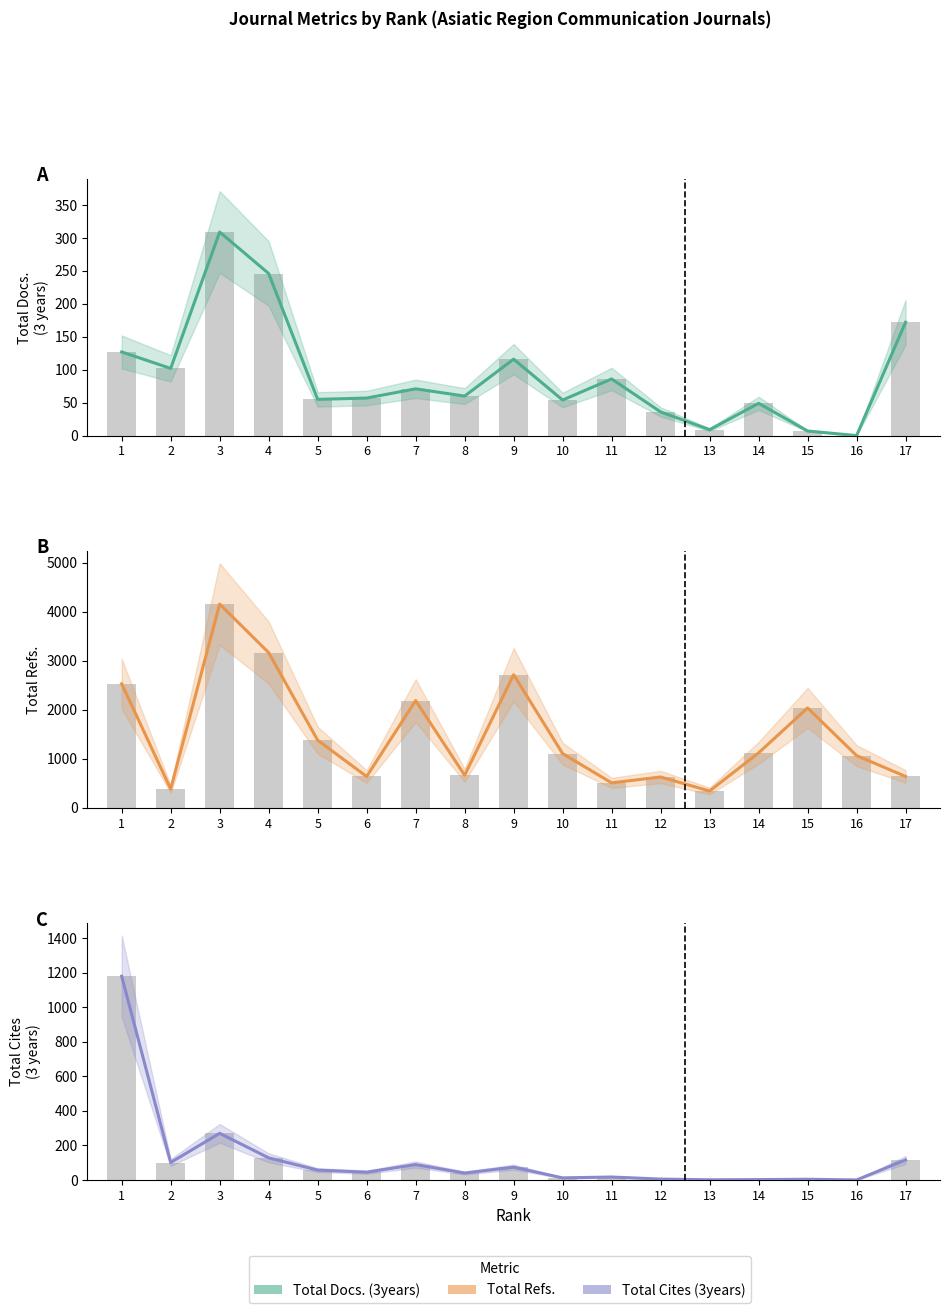

Which series has the largest range (max minus min)?

Total Refs.